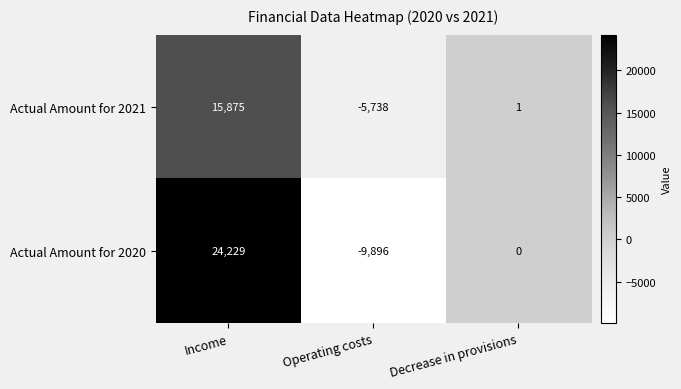

Reading left to right, list all the values displayed in this chart.

Actual Amount for 2021: Income=15875	Operating costs=-5738	Decrease in provisions=1
Actual Amount for 2020: Income=24229	Operating costs=-9896	Decrease in provisions=0